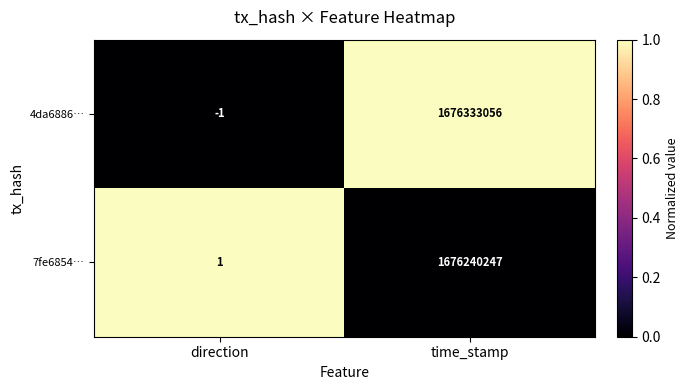

Rank the series by their maximum value, from highest to lowest.

4da6886…, 7fe6854…